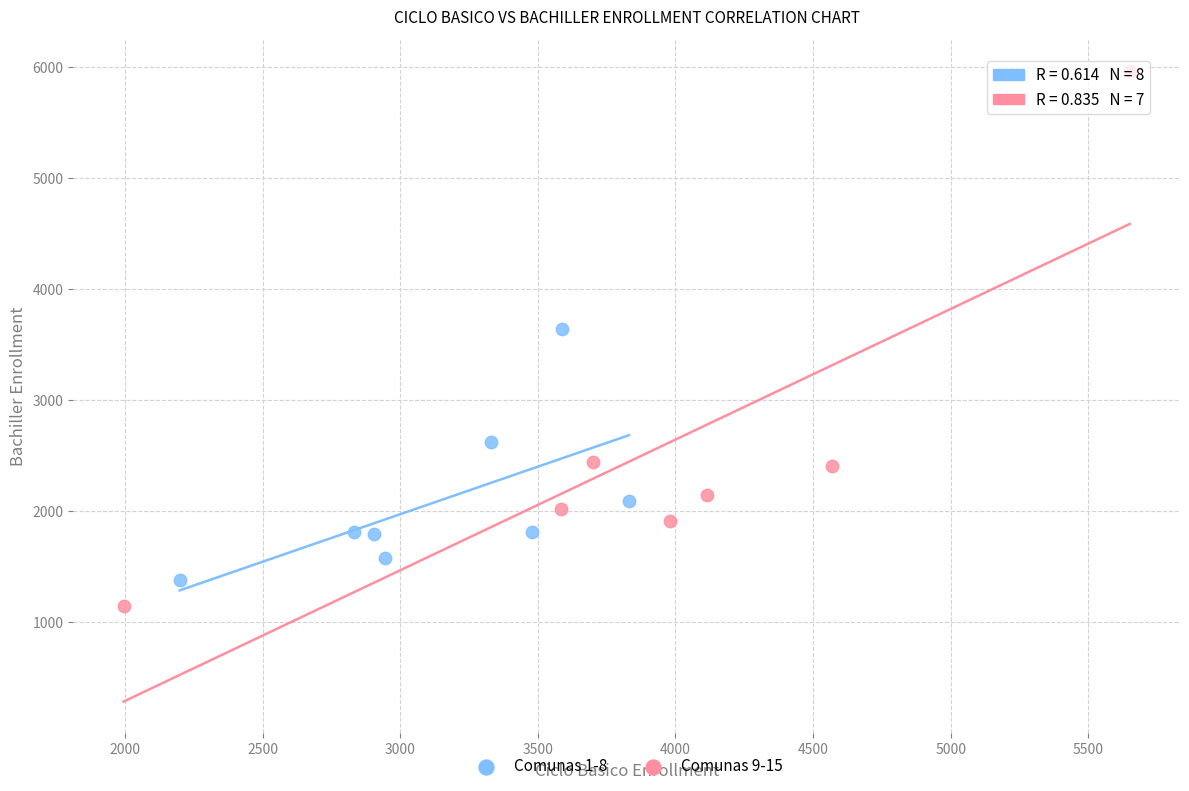

Which series reaches the minimum Y coordinate?

Comunas 9-15